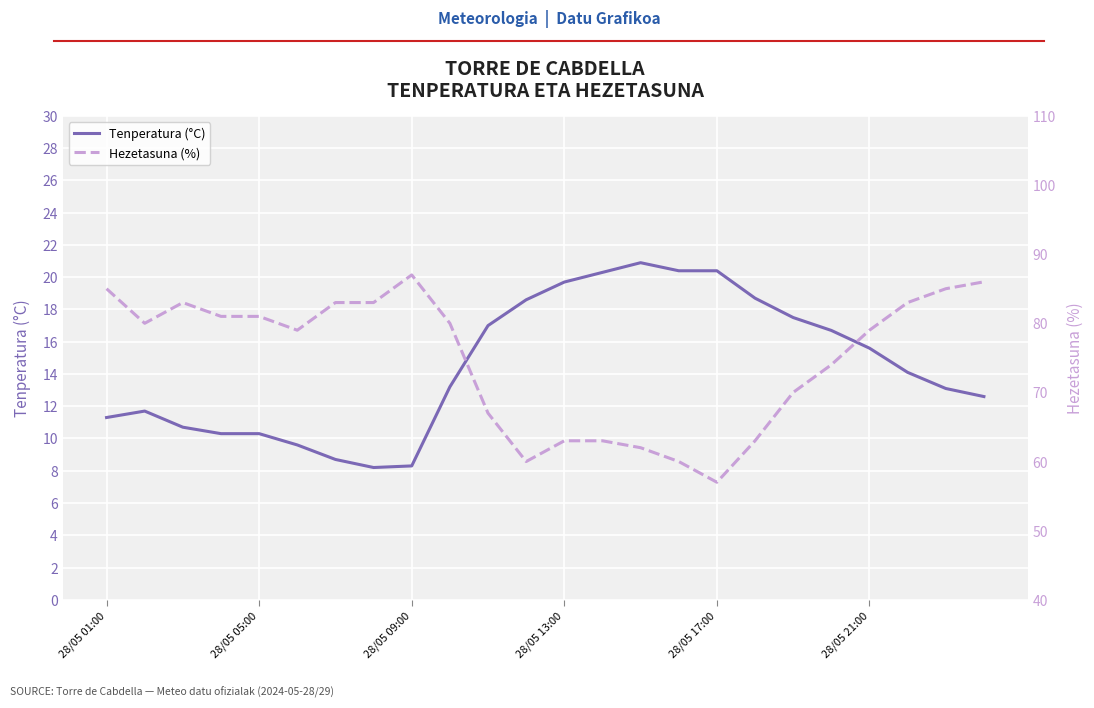

What is the sum of all Tenperatura (°C) values?

347.9